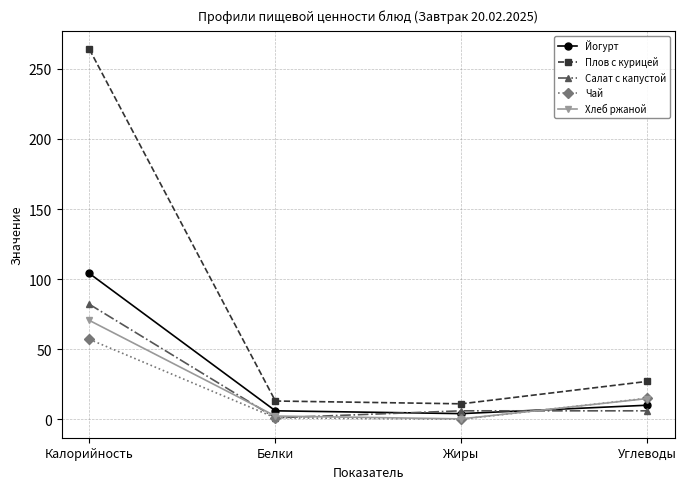

True or false: Салат с капустой has a value of 39.7 at Калорийность.

False